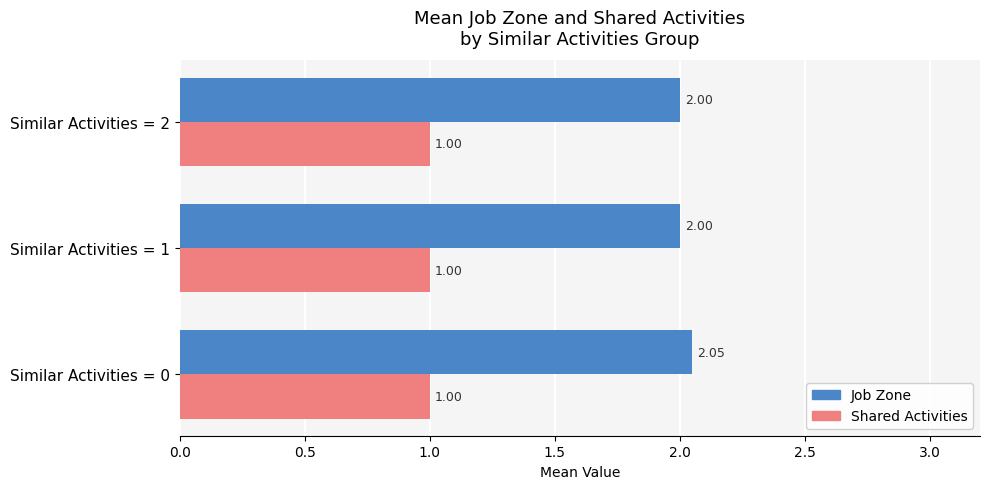

At how many categories does at least one series exceed 1?

3